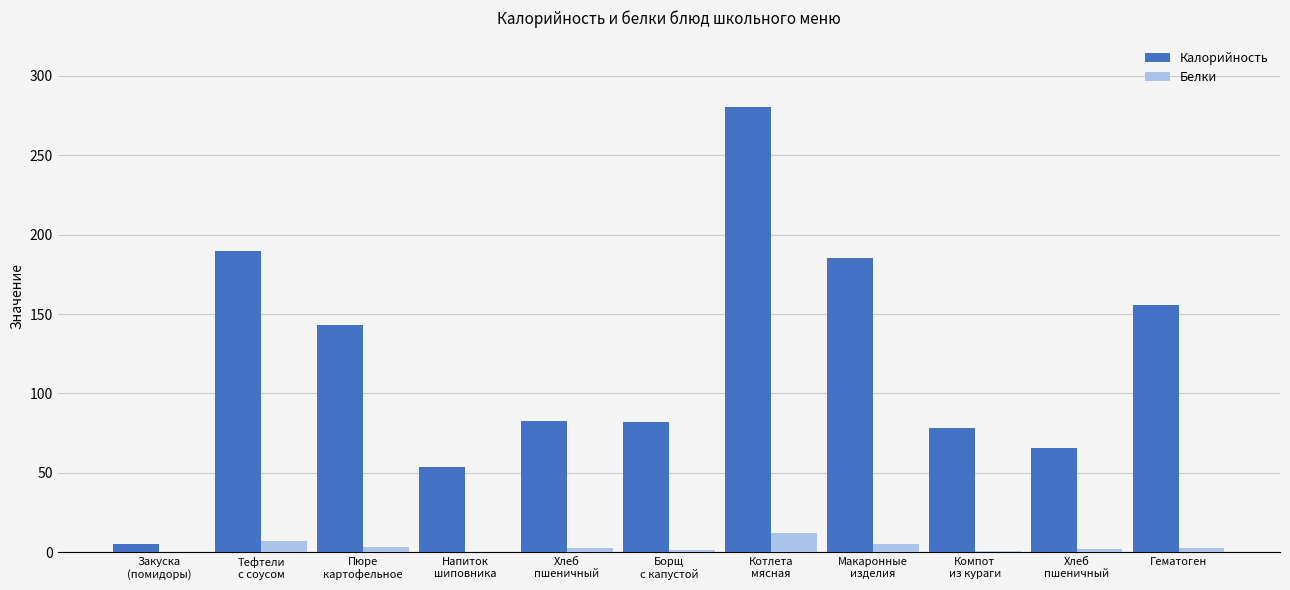

How many distinct data groups are displayed?

2